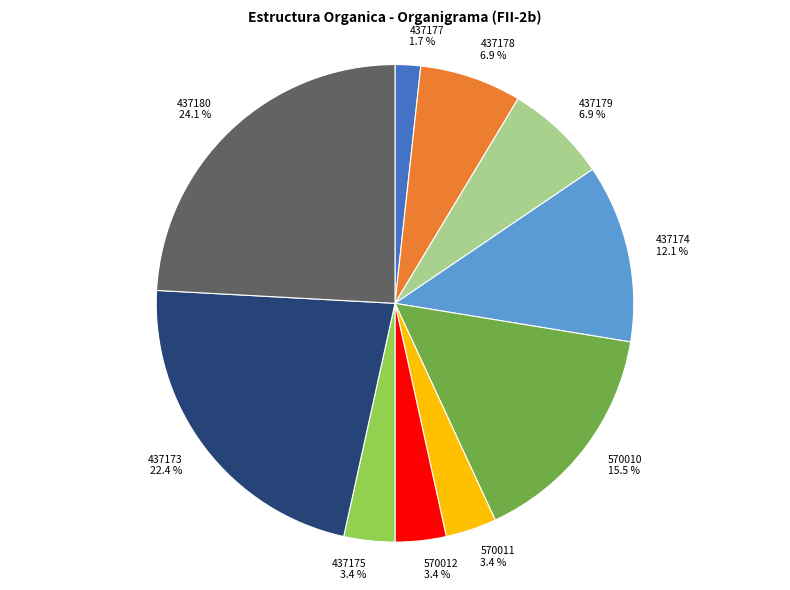

What is the ratio of the value at 437177 to the value at 437175?

0.5